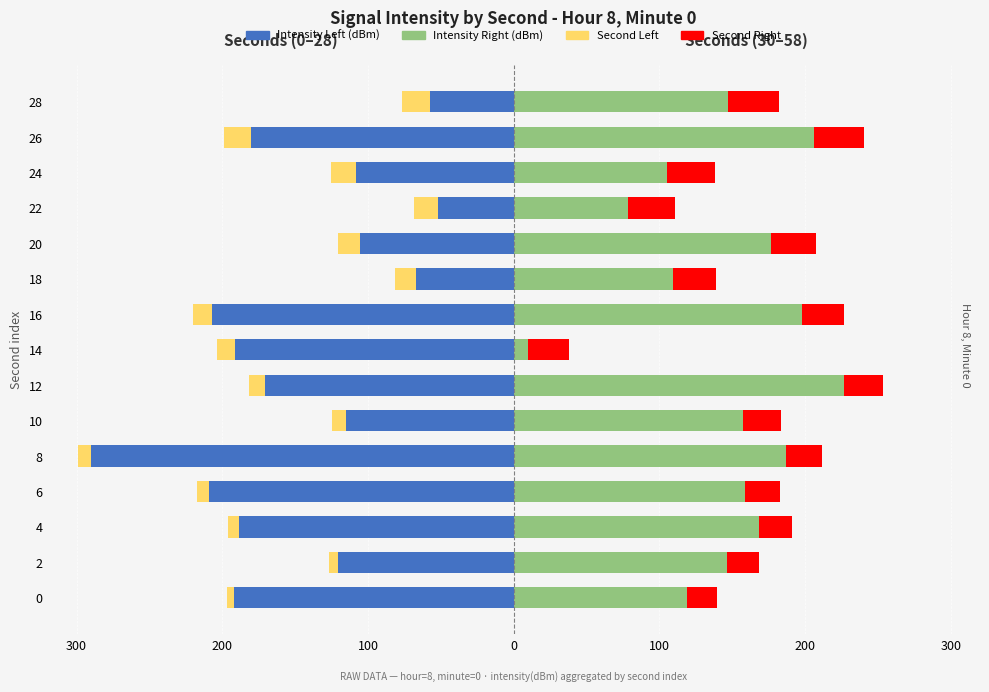

How many bars are there in total?

60